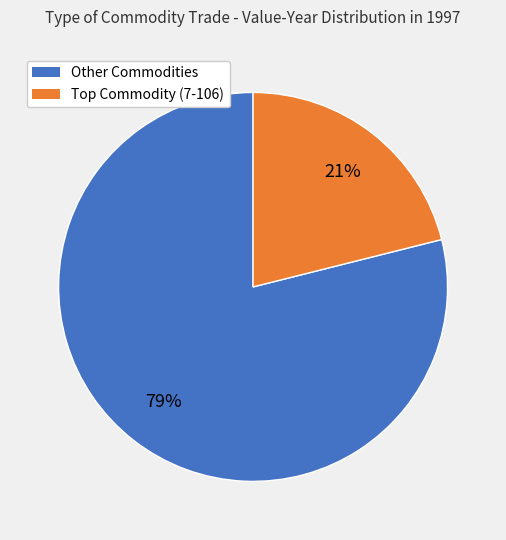

To the nearest percent, what is the average slice percentage?

50%